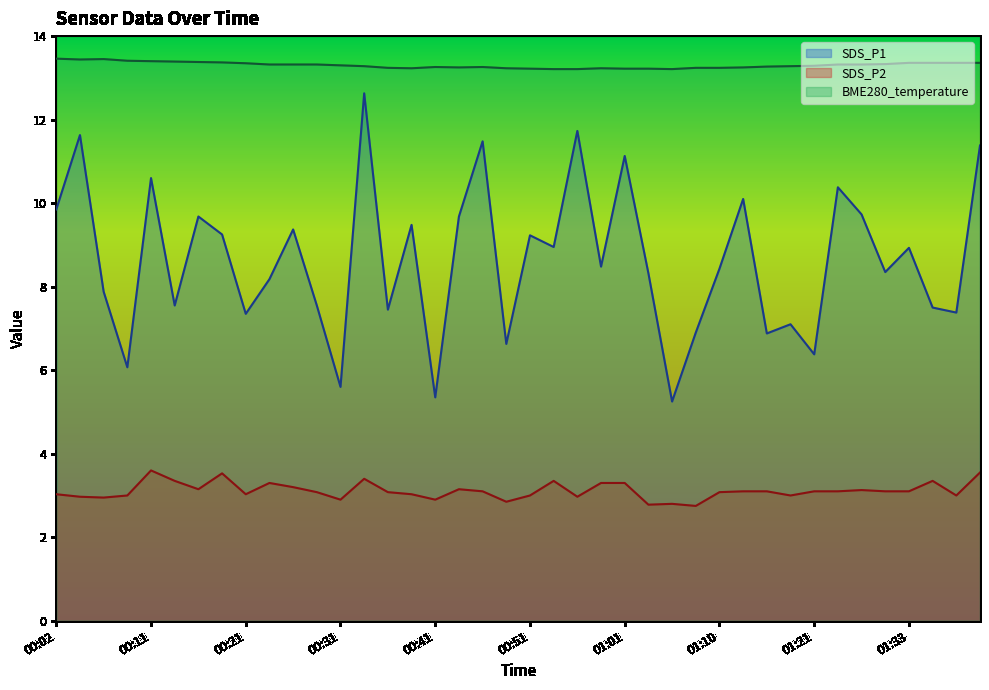

True or false: BME280_temperature and SDS_P2 intersect in this chart.

False